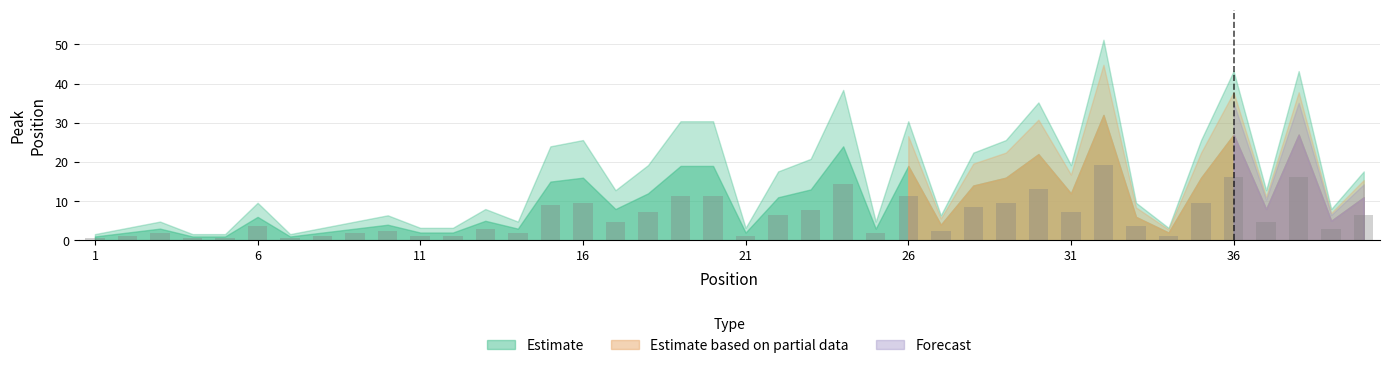

What is the value of the 21st bar from the left?

1.2